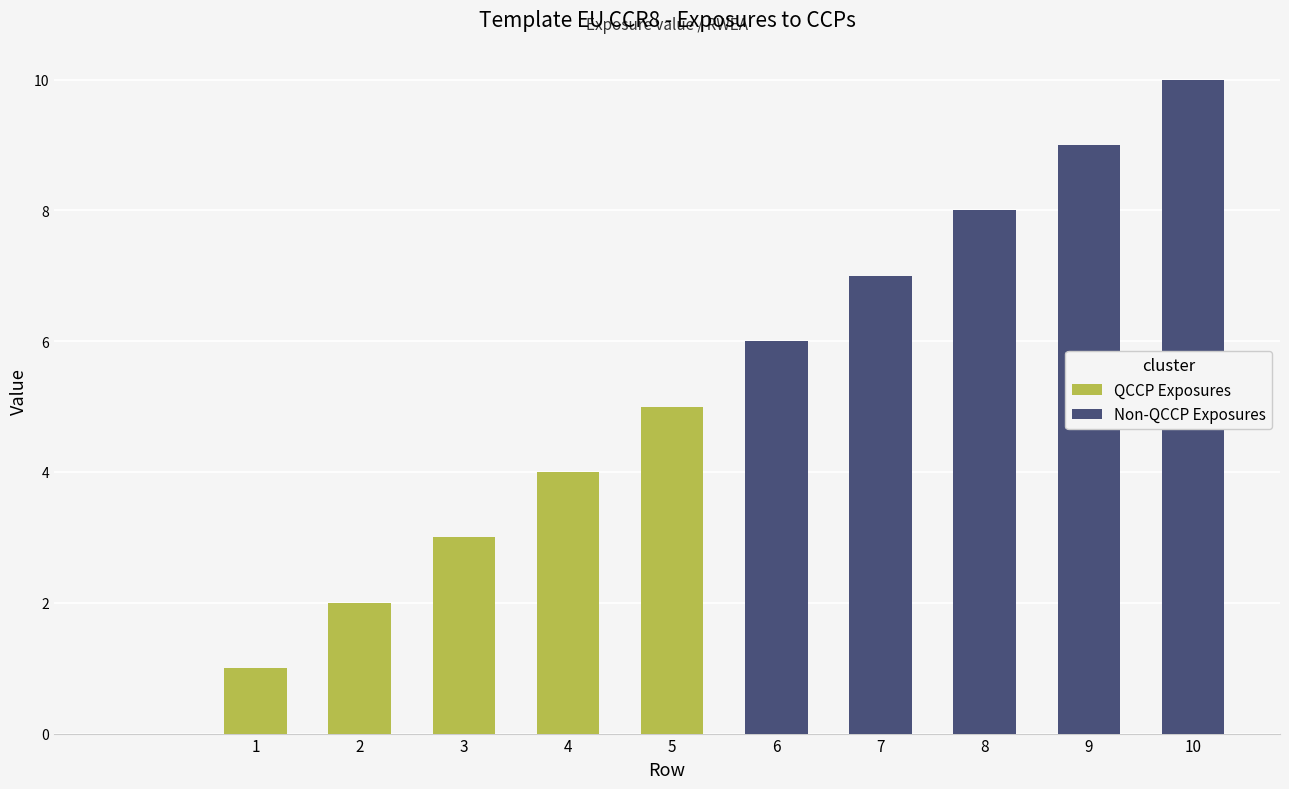

What is the greatest value displayed?

10